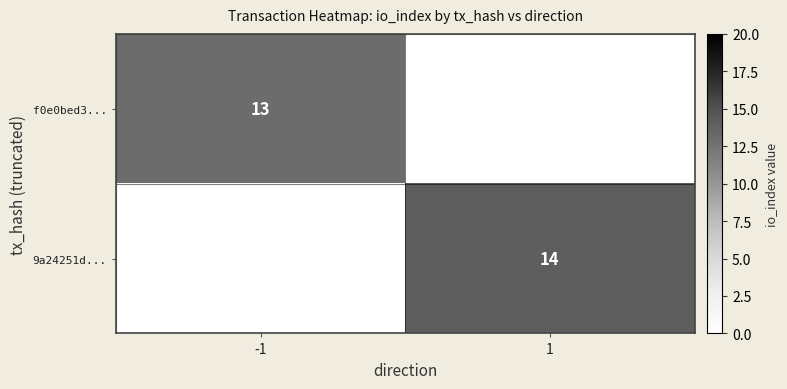

The 9a24251d... series shows 14 at 1. True or false?

True